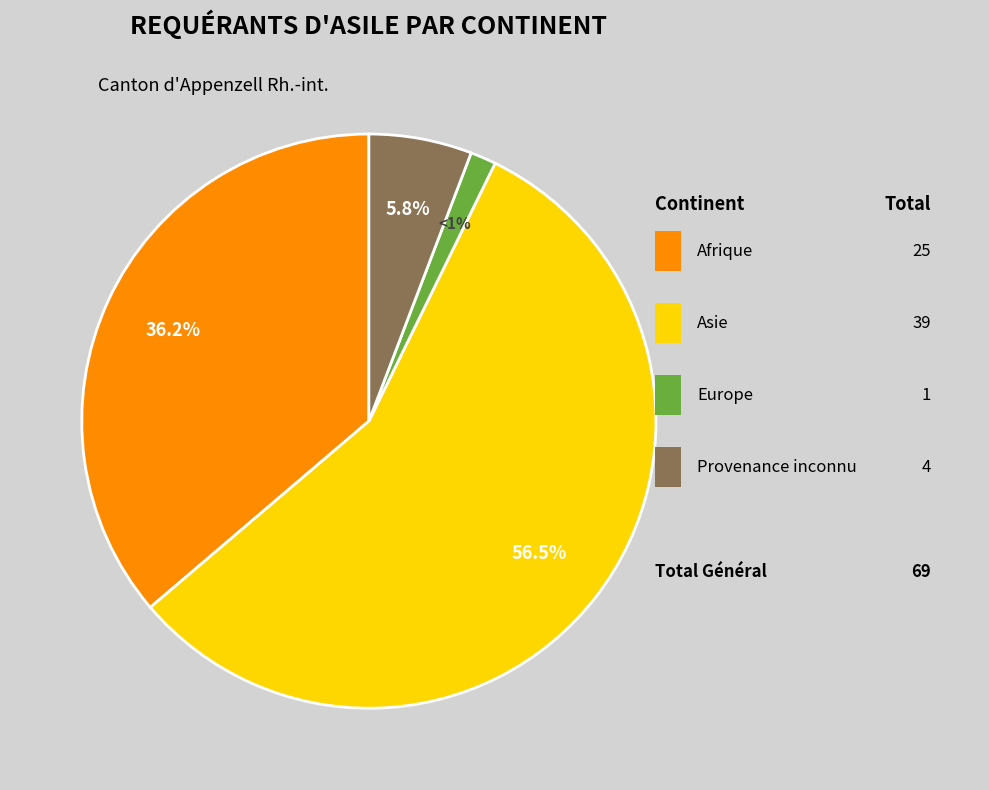

Is there a majority slice in this chart?

Yes